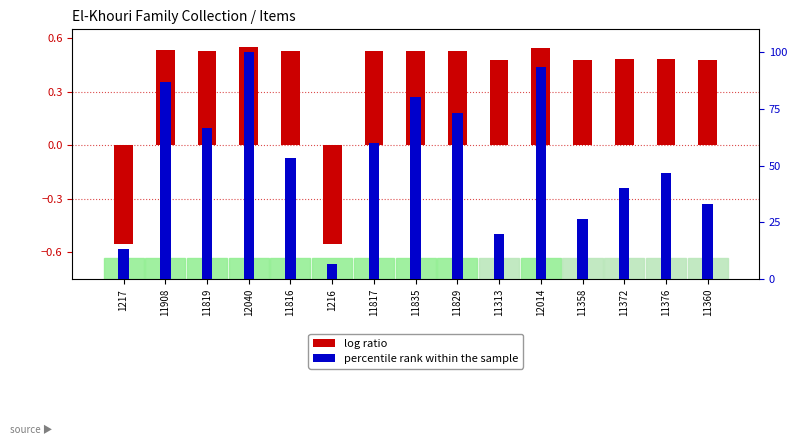

Is it true that the value at 11835 is 0.9?

False